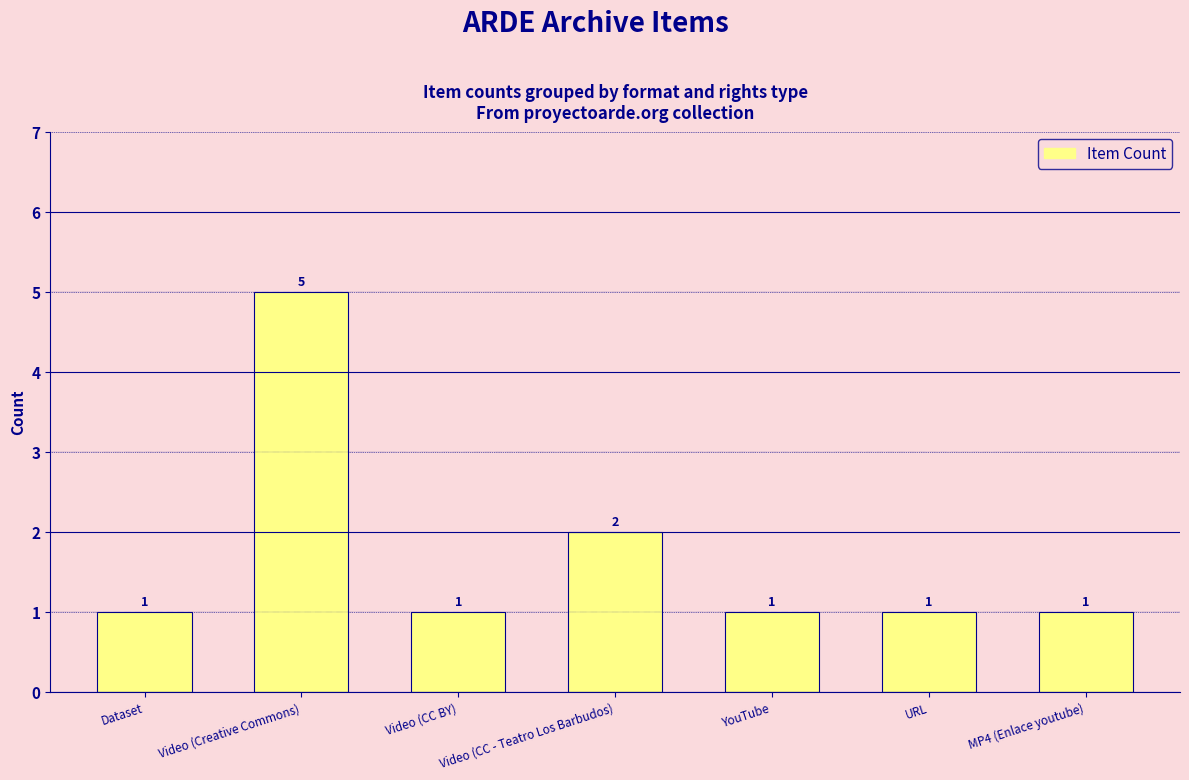

What is the difference between the values at Video (CC - Teatro Los Barbudos) and MP4 (Enlace youtube)?

1